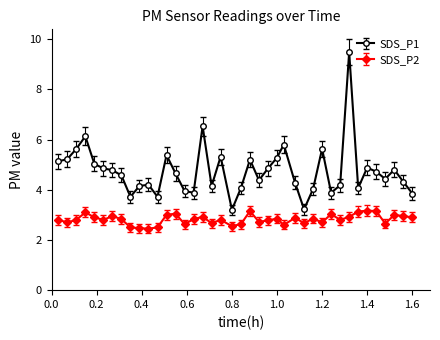

How many distinct data groups are displayed?

2